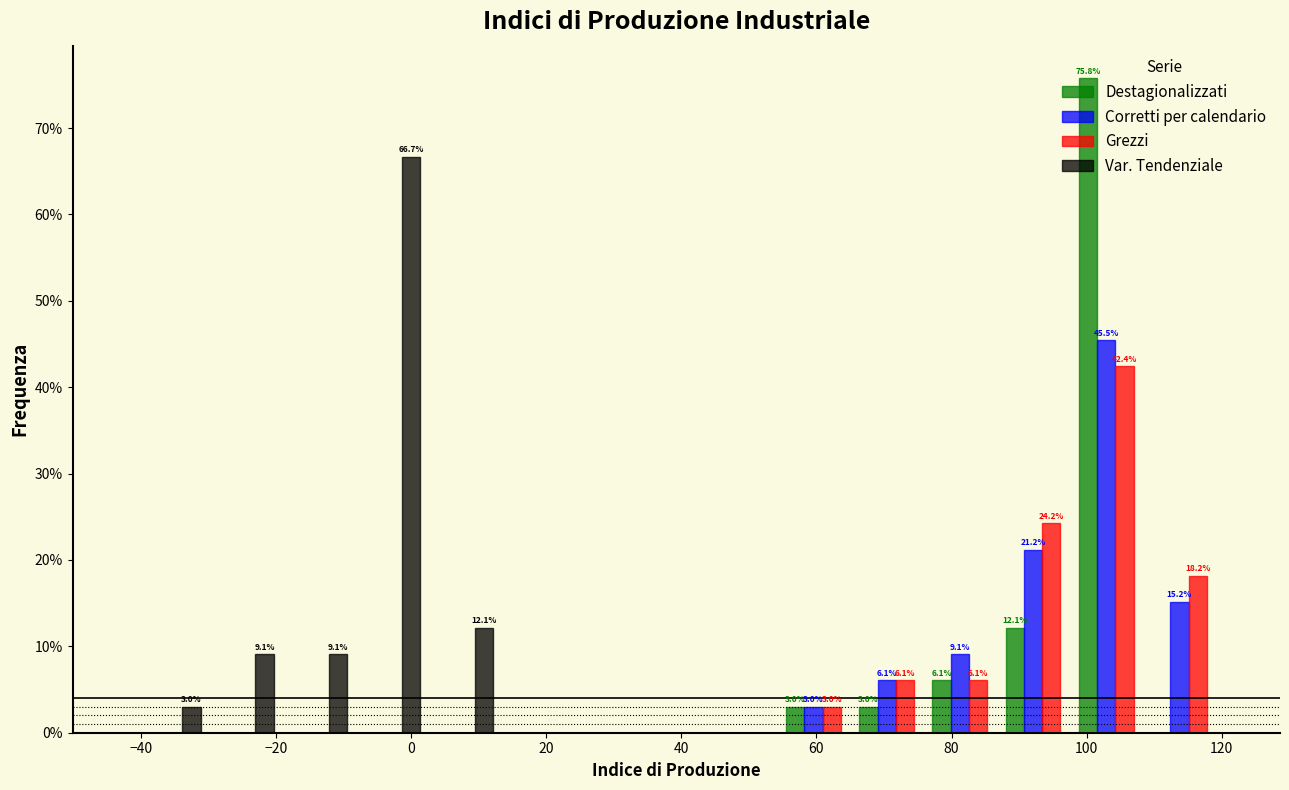

In the Corretti per calendario series, which range on the x-axis has the tallest bar?

98 to 110